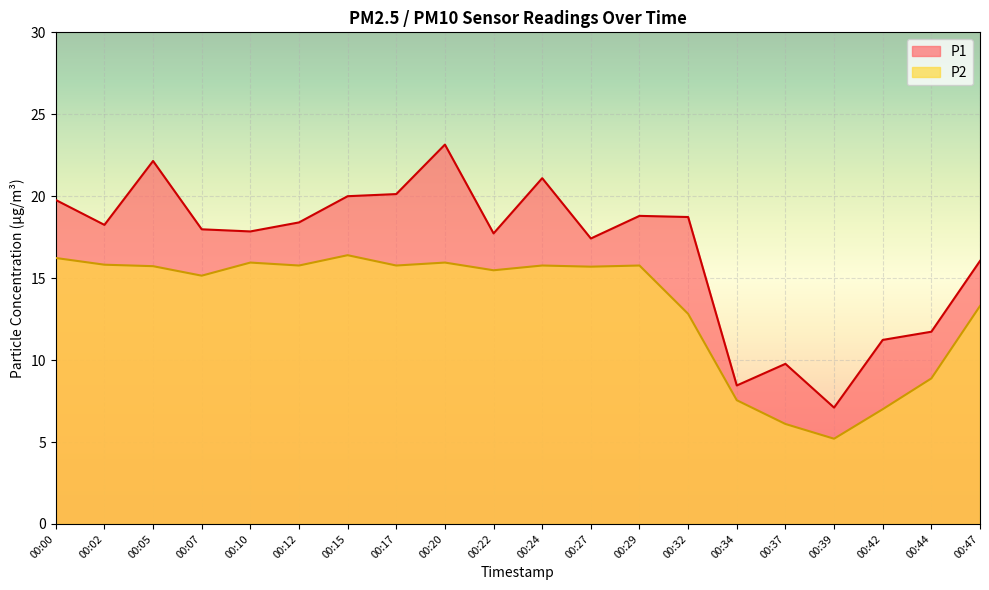

Is it true that P1 equals 7.1 at 00:39?

True